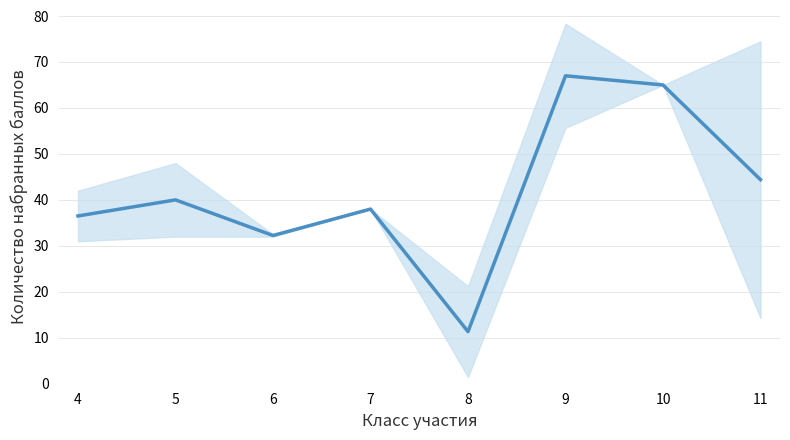

Approximately how many times larger is the value at 7 compared to 9?

0.6